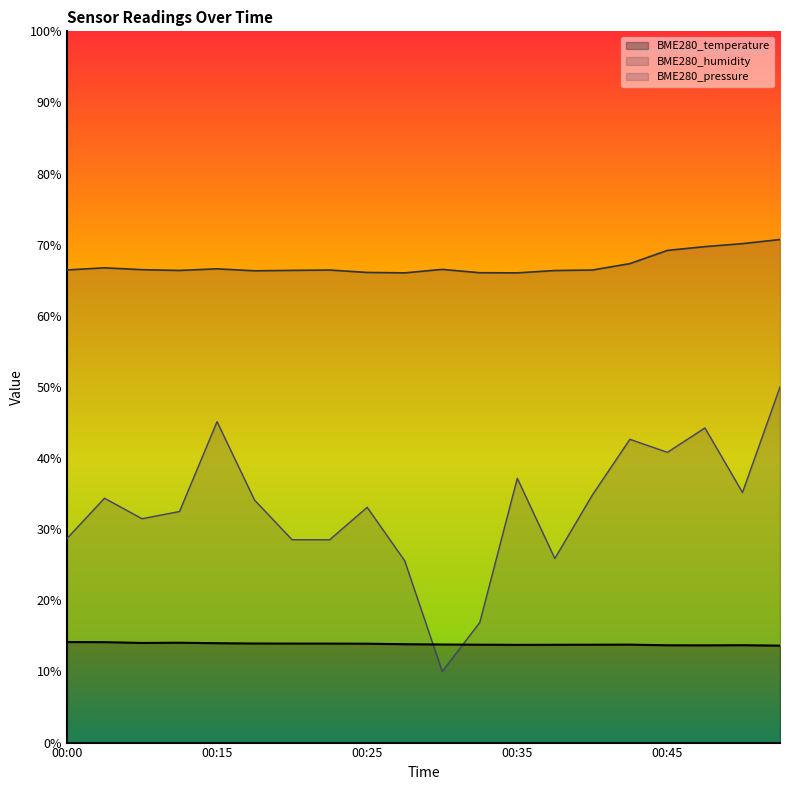

Does the chart display data point markers on the line(s)?

No